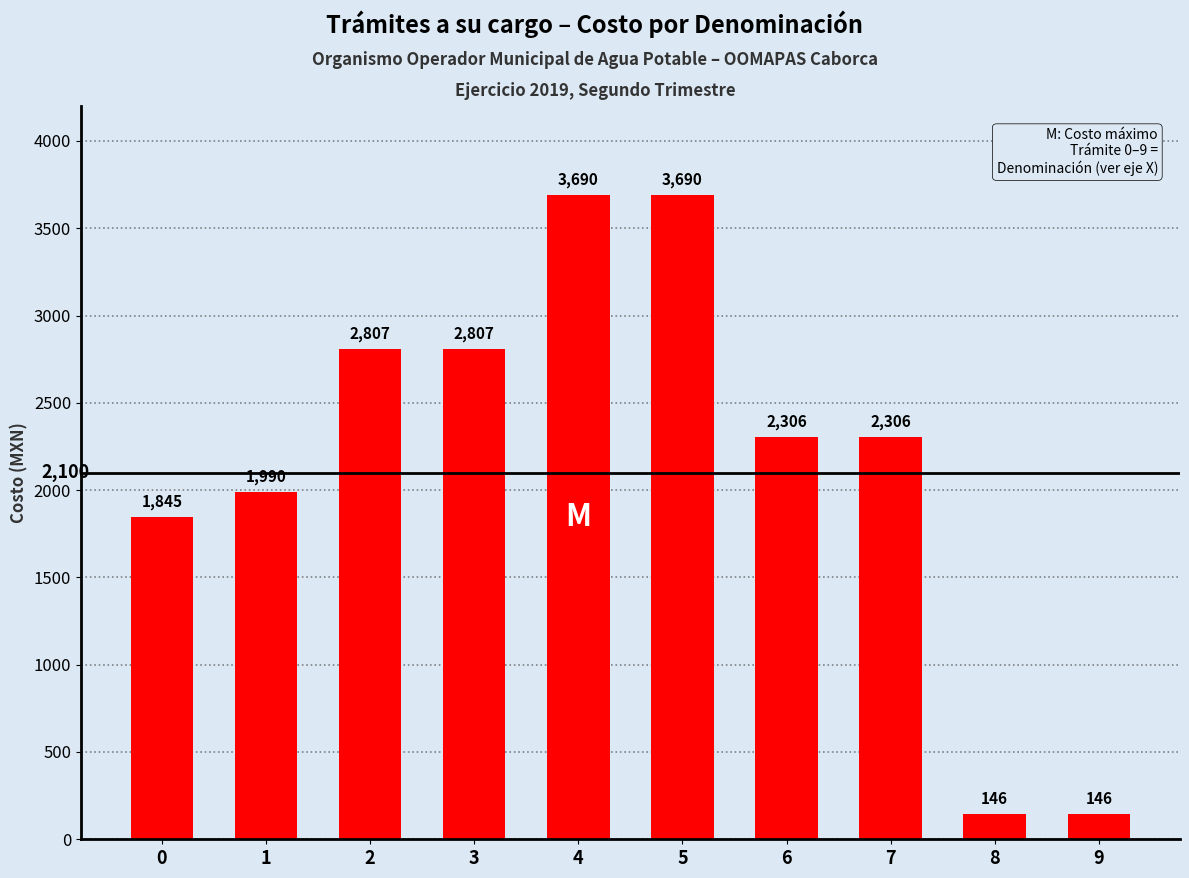

What is the average value?

2173